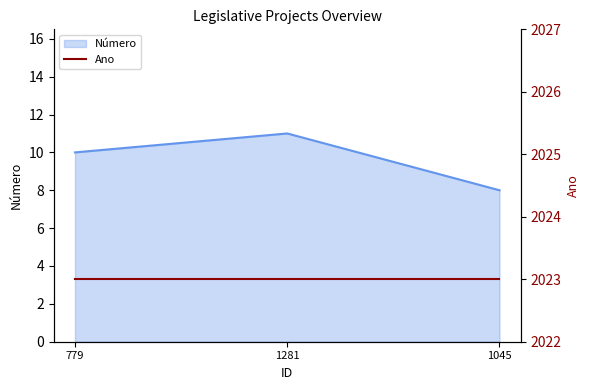

Between 1045 and 779, which is larger?

779